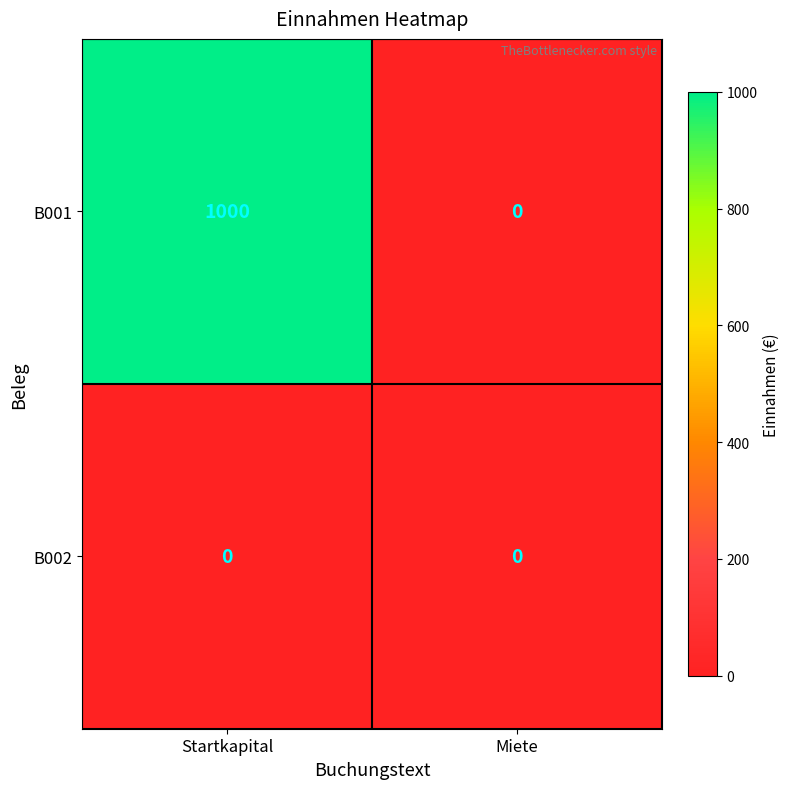

Which series has the largest total across all categories?

B001